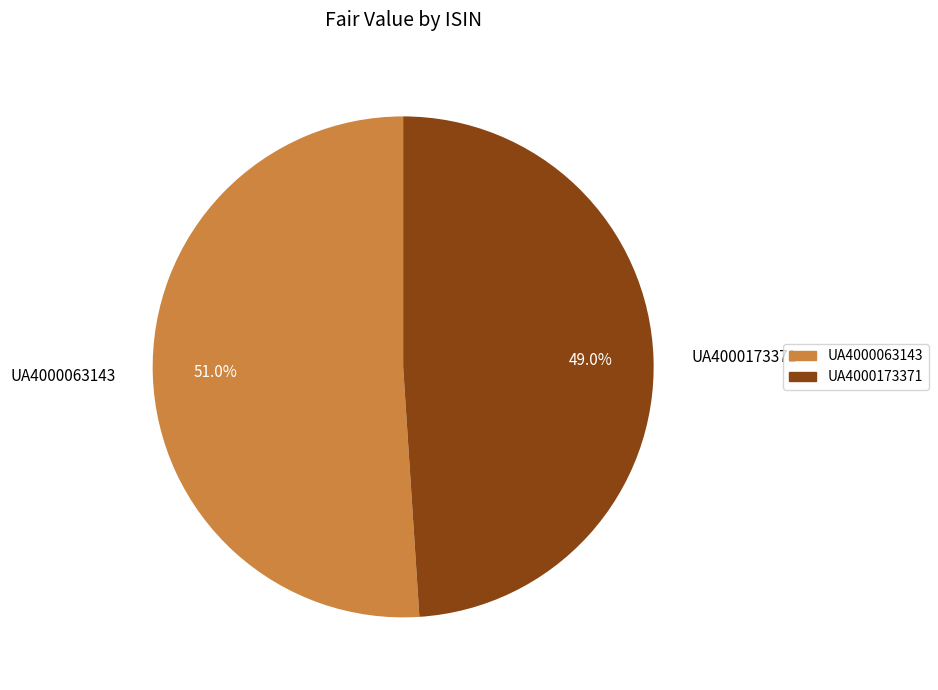

Which slice is the smallest?

UA4000173371